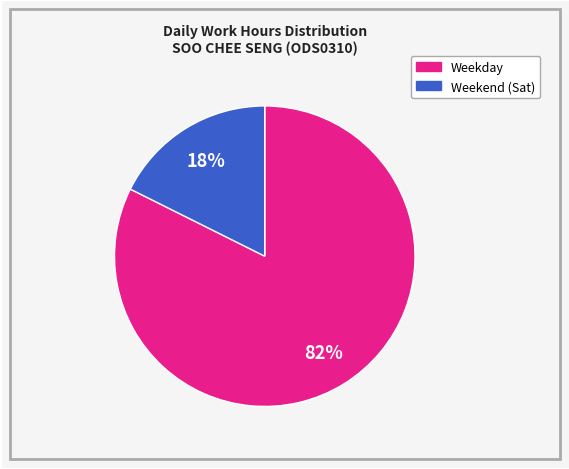

To the nearest percent, what is the average slice percentage?

50%